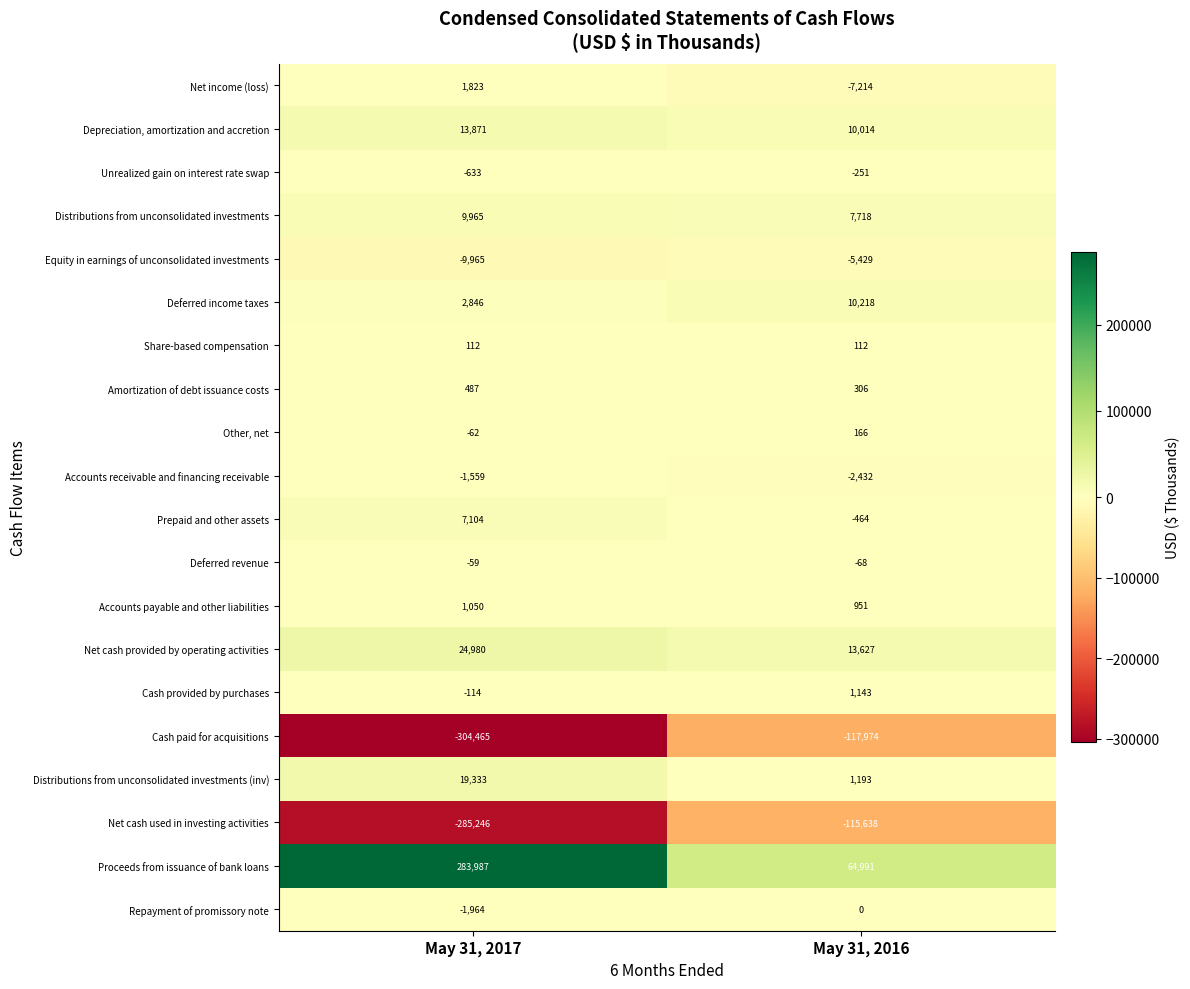

At which category is the sum across all series the highest?

May 31, 2016